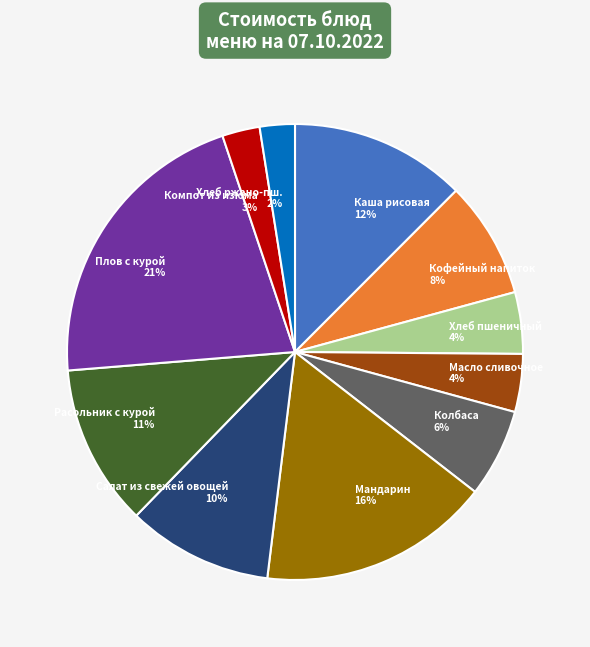

How many slices are in this pie chart?

11